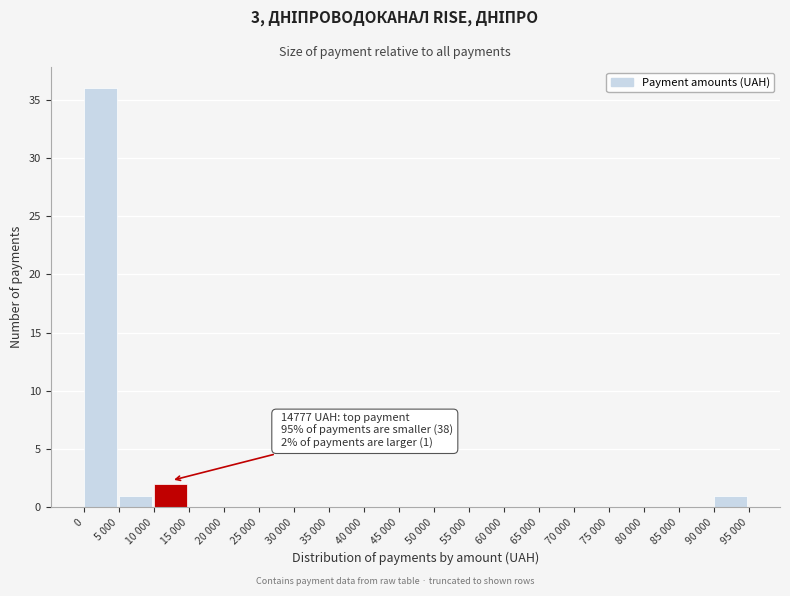

Reading left to right, transcribe all the data shown in this chart.

0=36	5 000=1	10 000=2	15 000=0	20 000=0	25 000=0	30 000=0	35 000=0	40 000=0	45 000=0	50 000=0	55 000=0	60 000=0	65 000=0	70 000=0	75 000=0	80 000=0	85 000=0	90 000=1